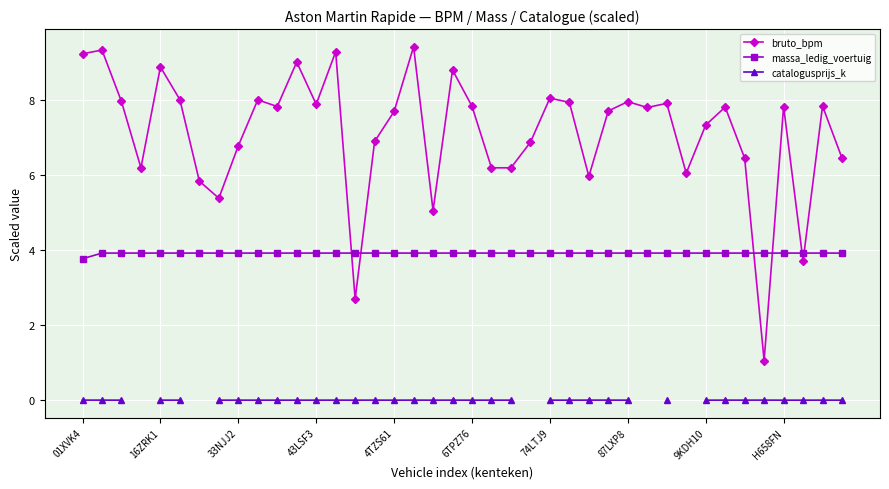

True or false: bruto_bpm has more than 0 points higher than both neighbors.

True